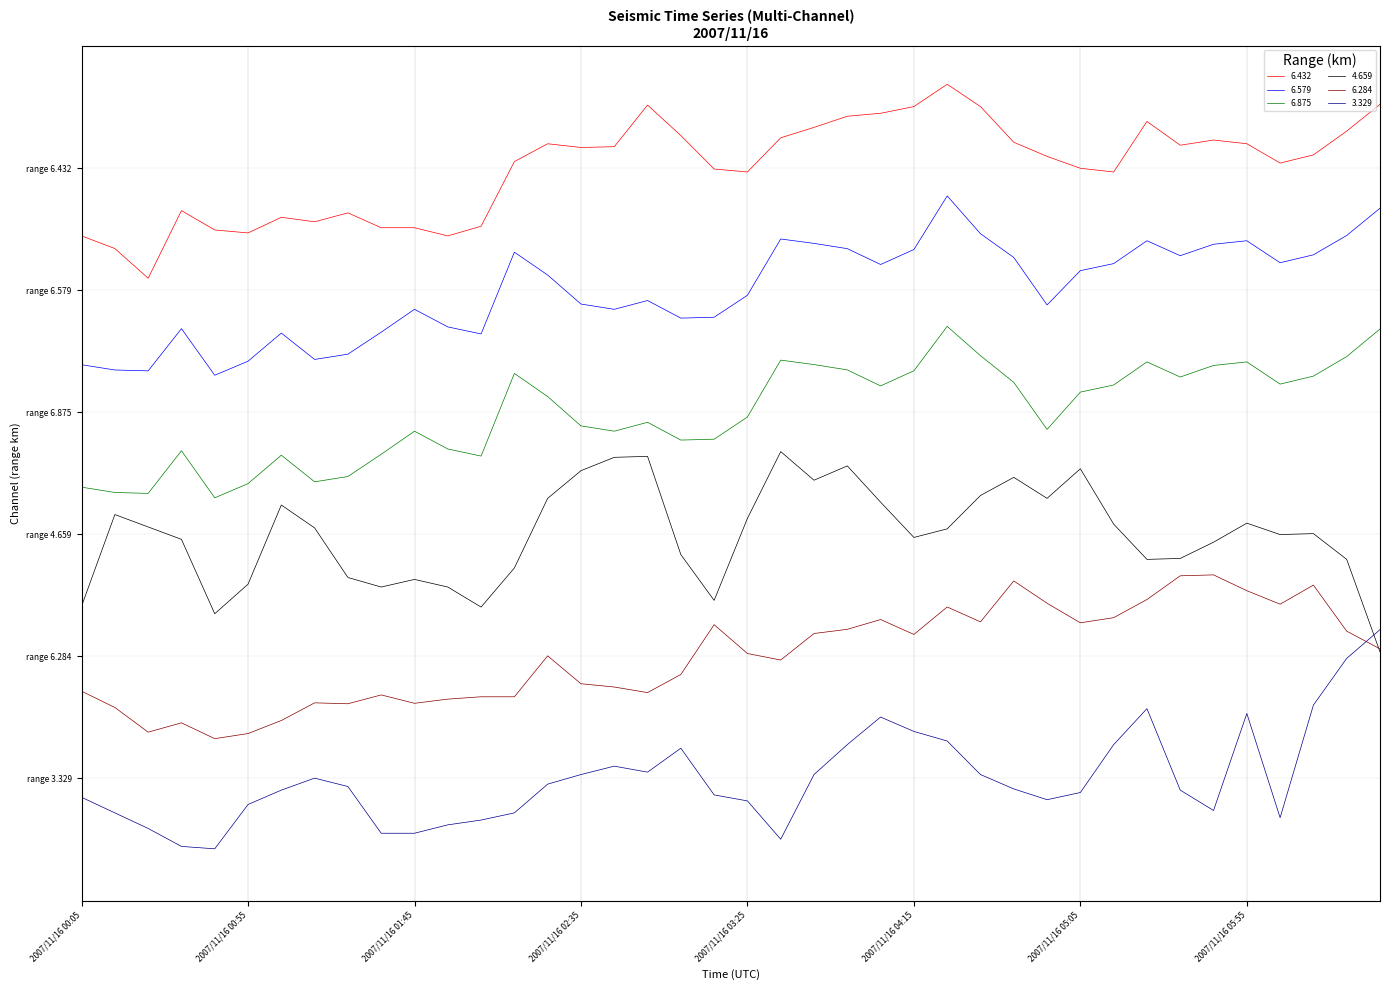

What is the label of the 34th point from the left?

2007/11/16 05:35